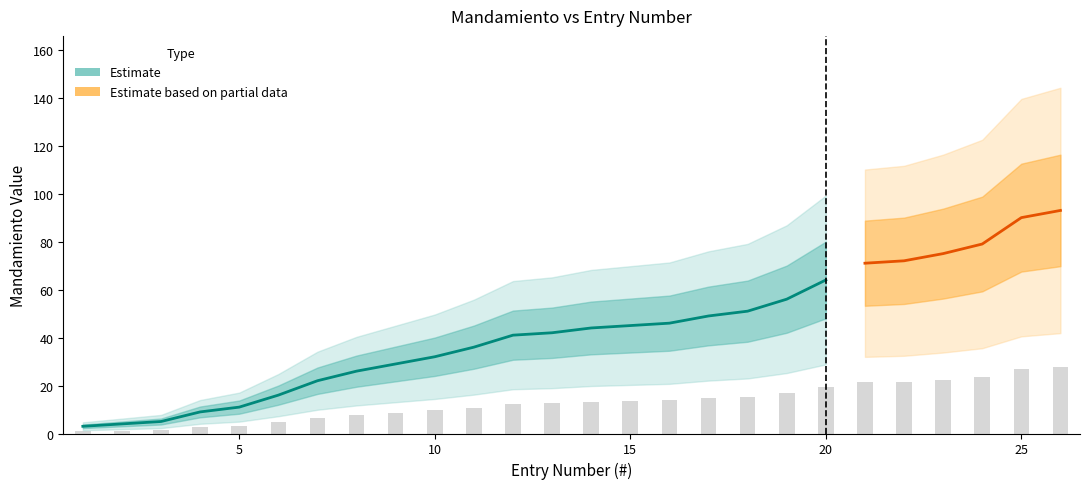

What is the value of the 26th bar from the left?

27.9